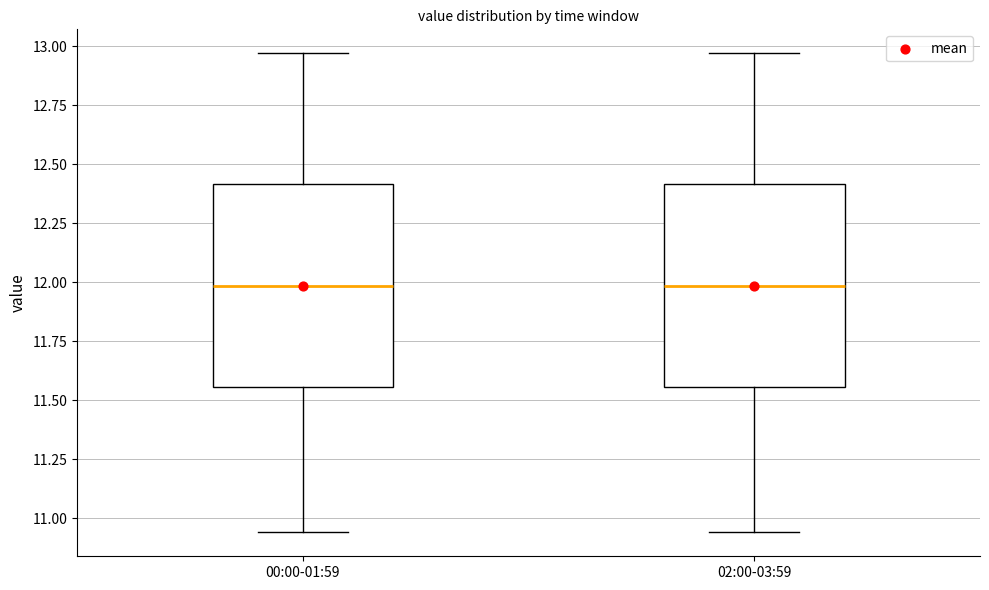

Where does the lower whisker of the box for 02:00-03:59 end on the y-axis? The values are not printed on the chart, so give them approximately, as read against the axis.

10.95